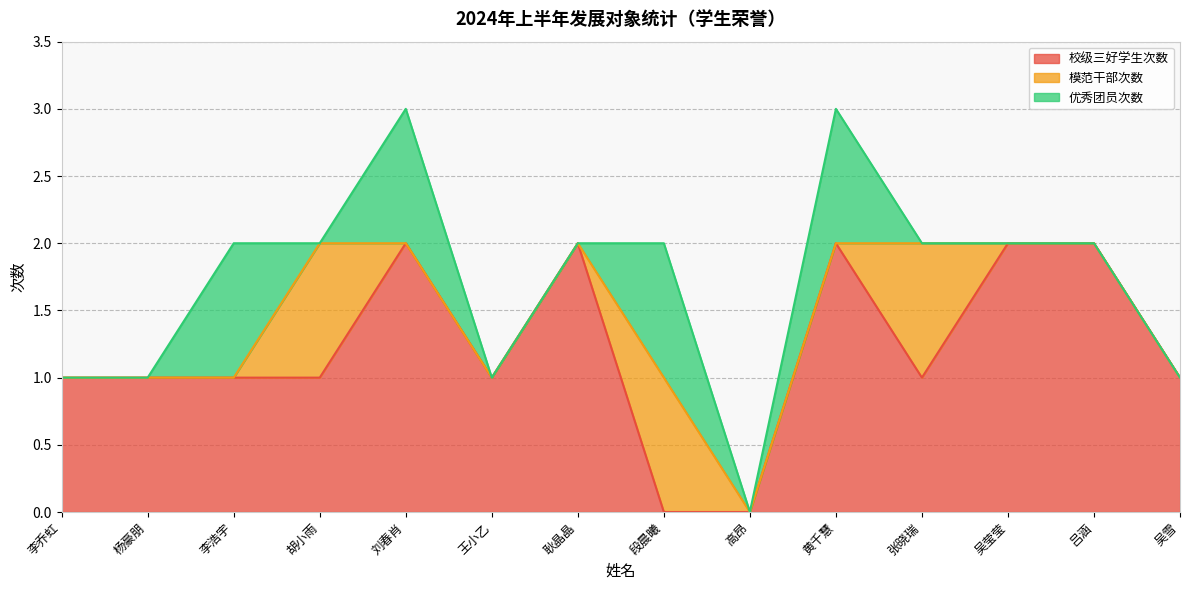

True or false: 模范干部次数 has a value of 1 at 李乔虹.

False